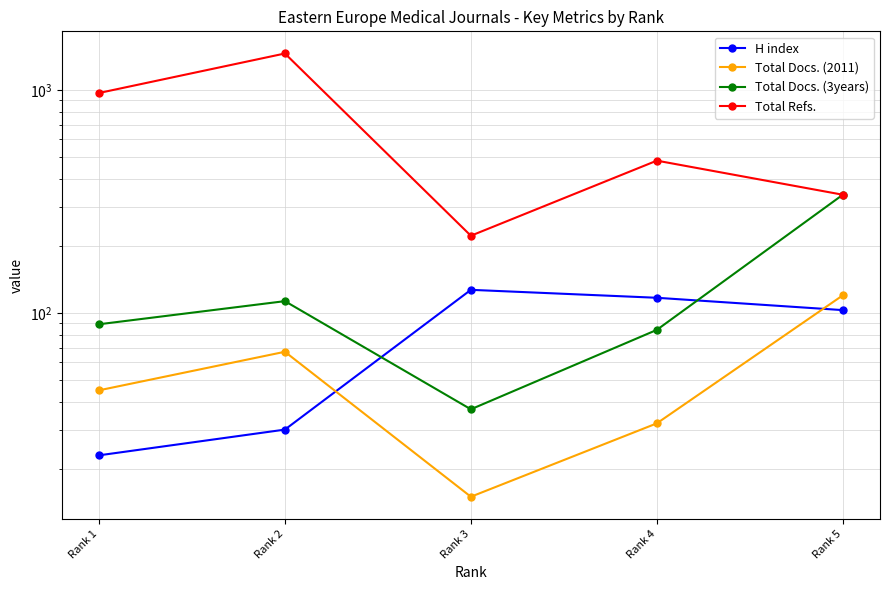

Count the number of categories in the chart.

5